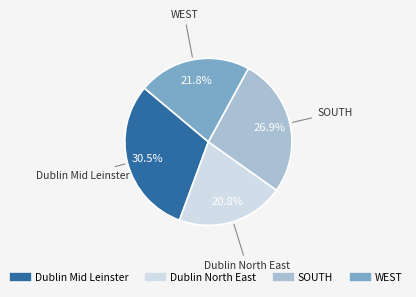

To the nearest percent, what is the difference between the largest and smallest slice percentages?

10%